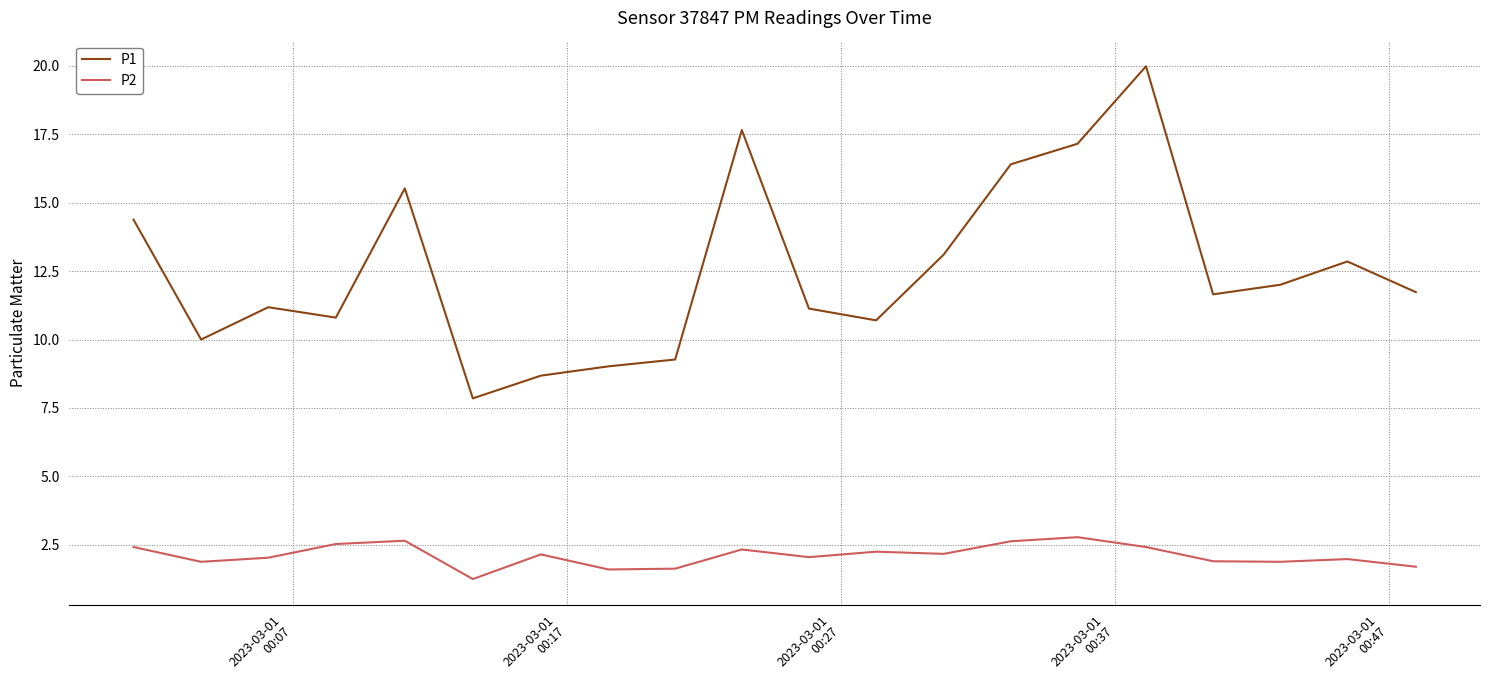

Which series has the largest total across all categories?

P1